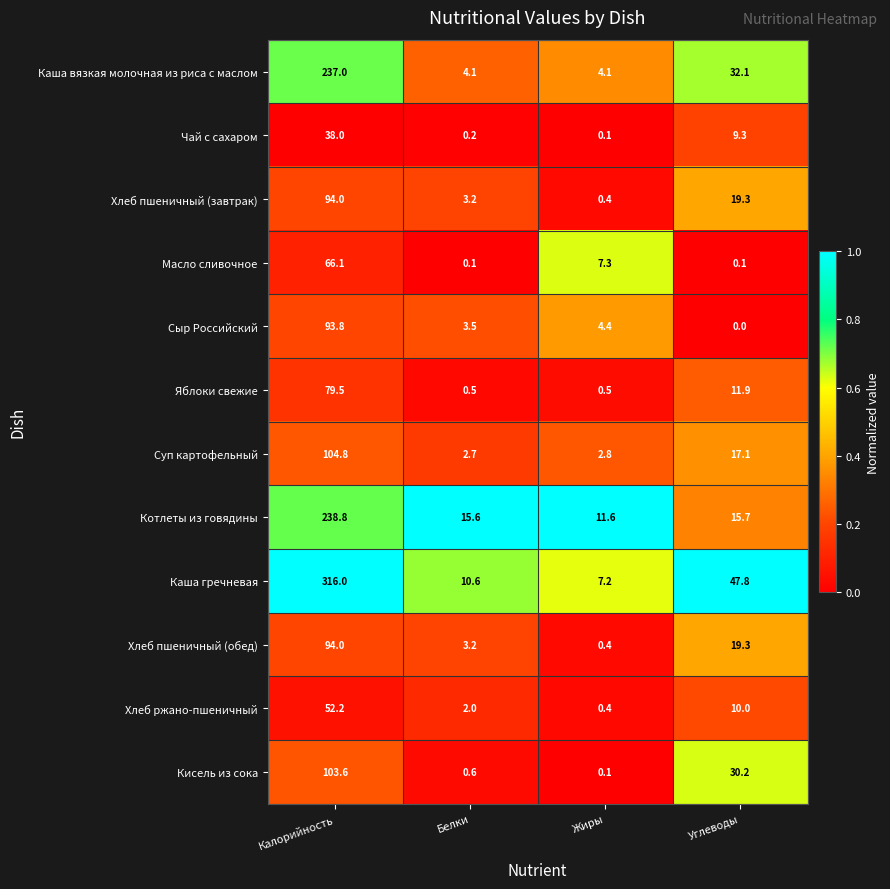

What is the maximum value shown in the chart?

316.0